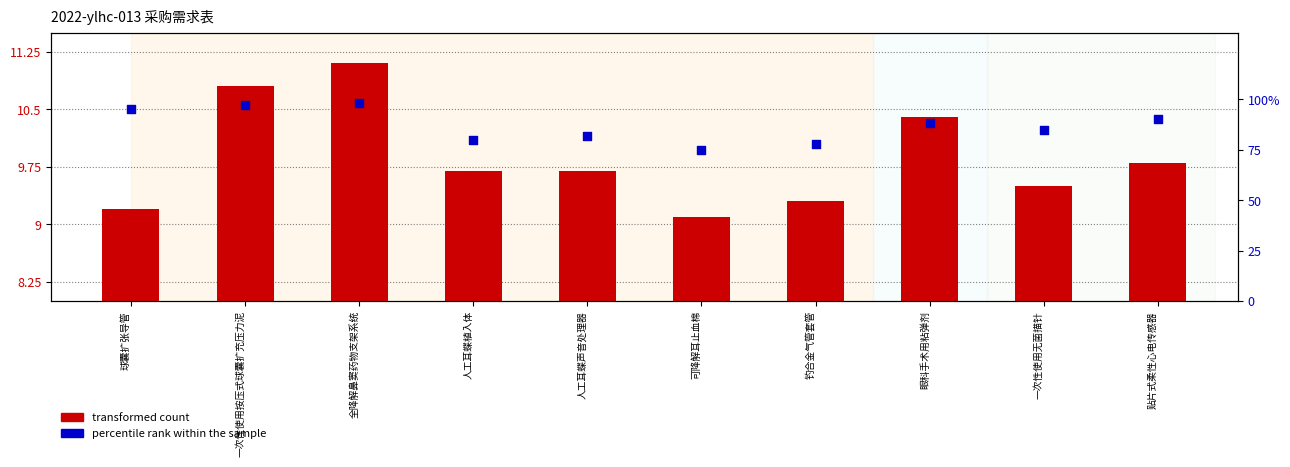

Which series contains the lowest Y value?

transformed count